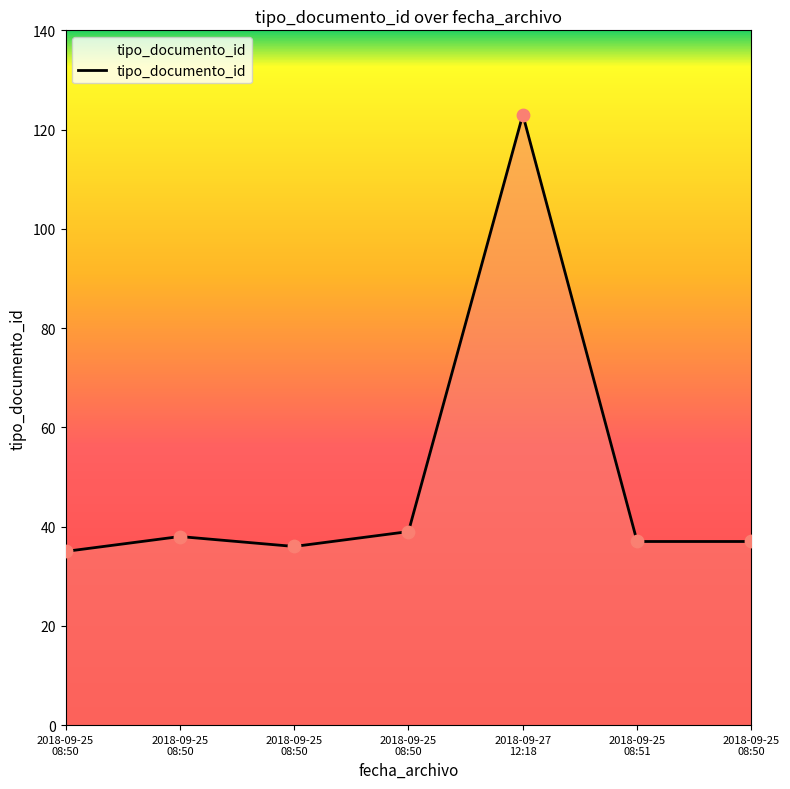

Which has a higher value, 2018-09-25
08:51 or 2018-09-25
08:50?

2018-09-25
08:50